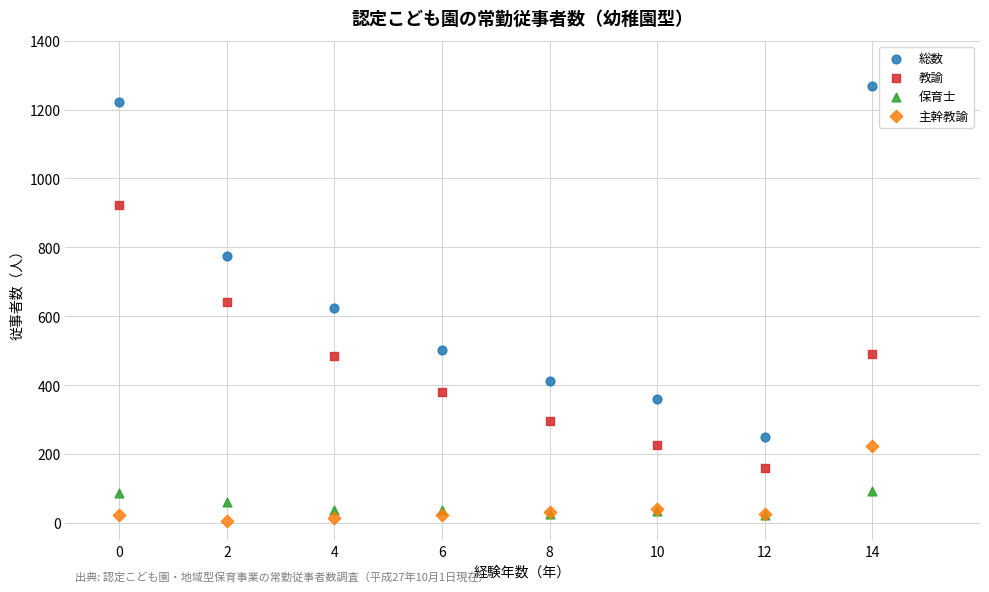

In the 総数 series, what Y value is closest to 759?

775